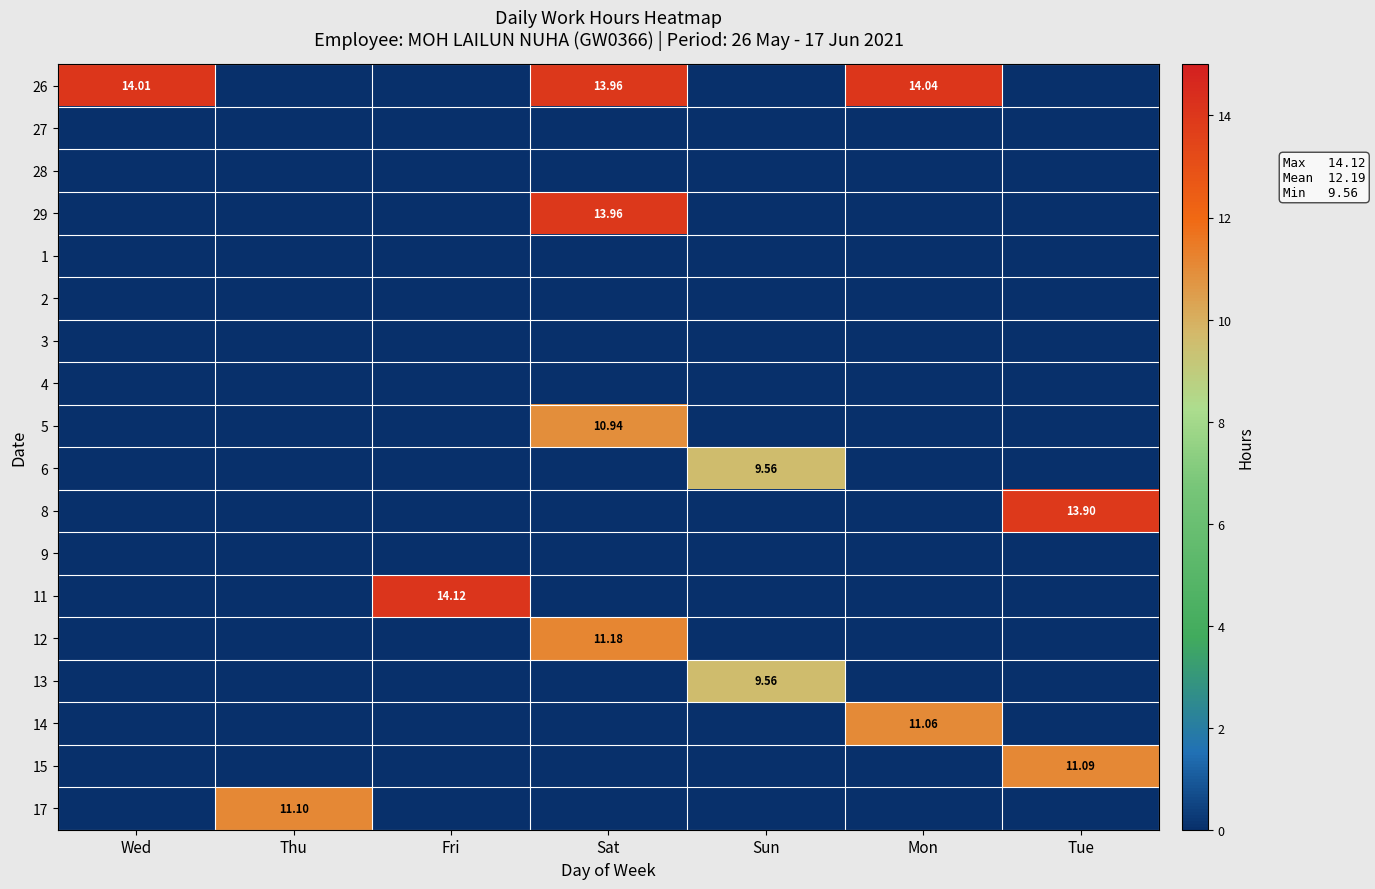

Where is 13 nearest to the value 4?

Wed